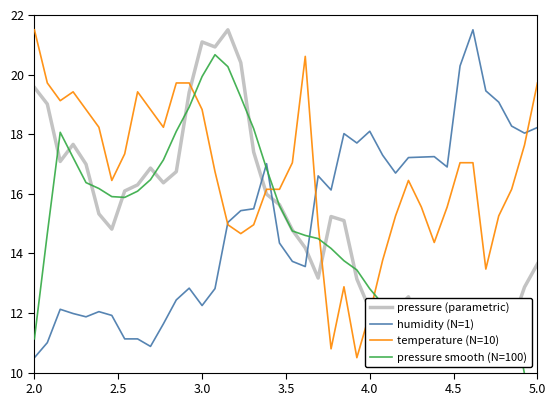

What is the label of the 10th point from the right?

30